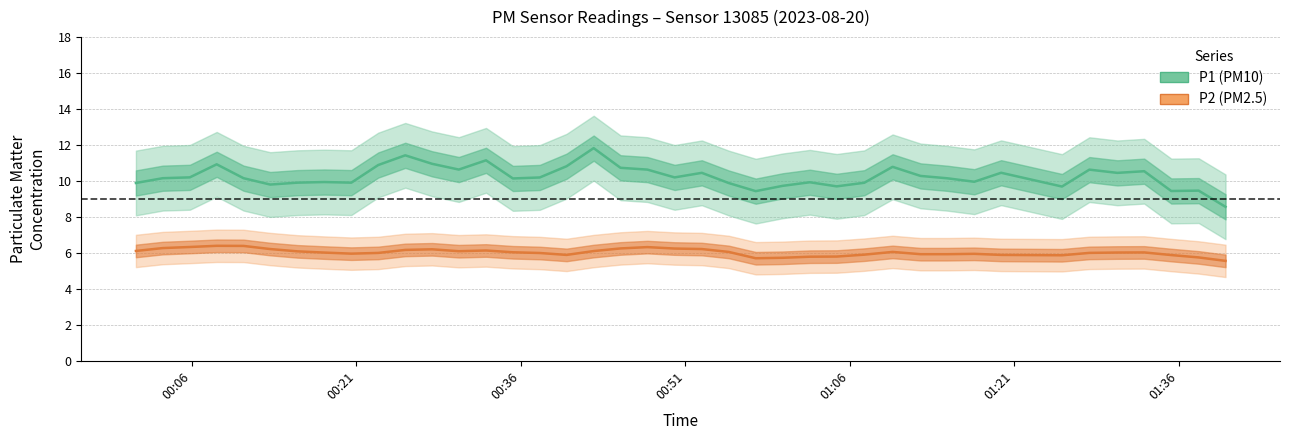

Is it true that P2 (PM2.5) equals 4.0 at 30?

False